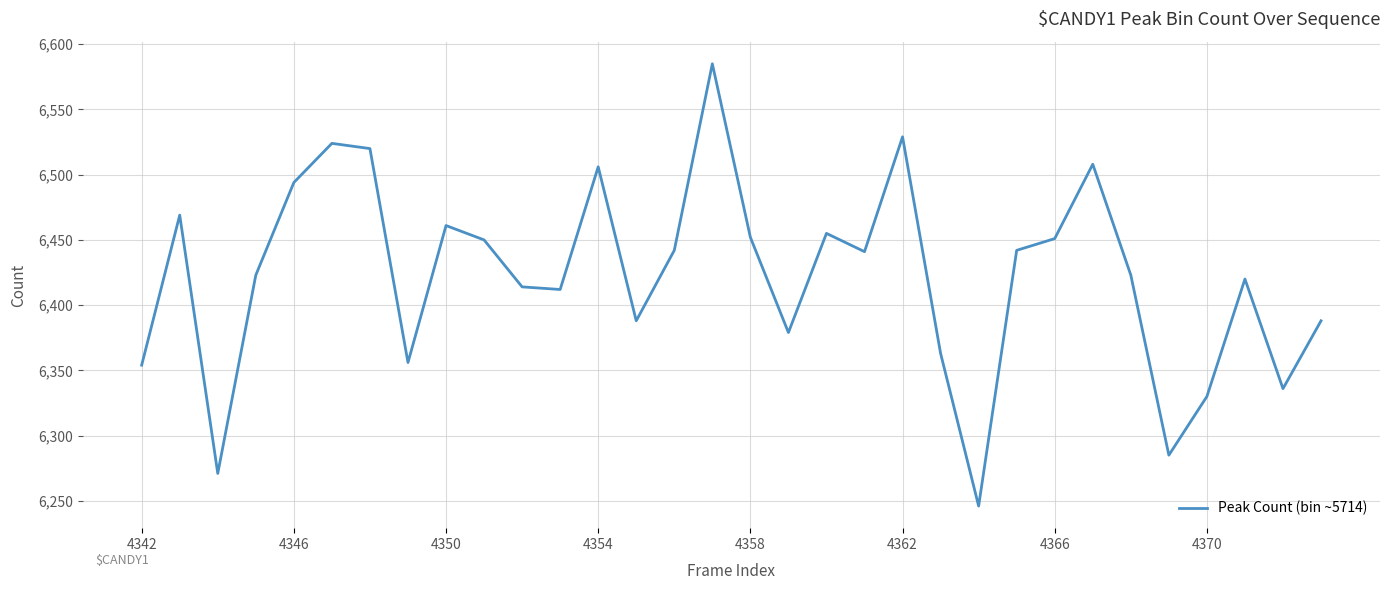

What is the difference between the second highest and second lowest values?

258